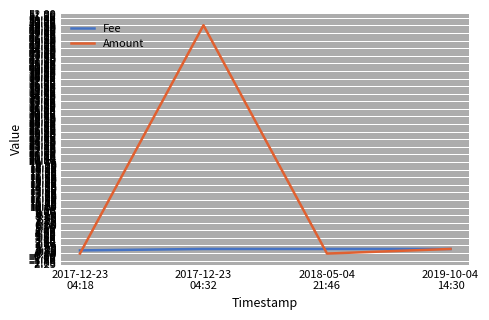

What is the sum of all Fee values?

3.7